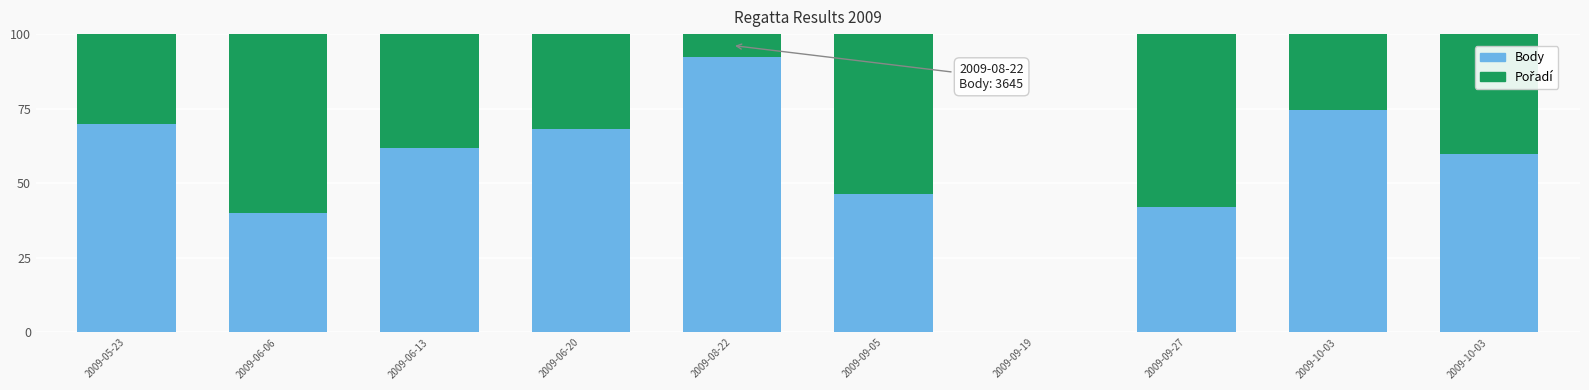

Rank the series by their maximum value, from highest to lowest.

Body, Pořadí